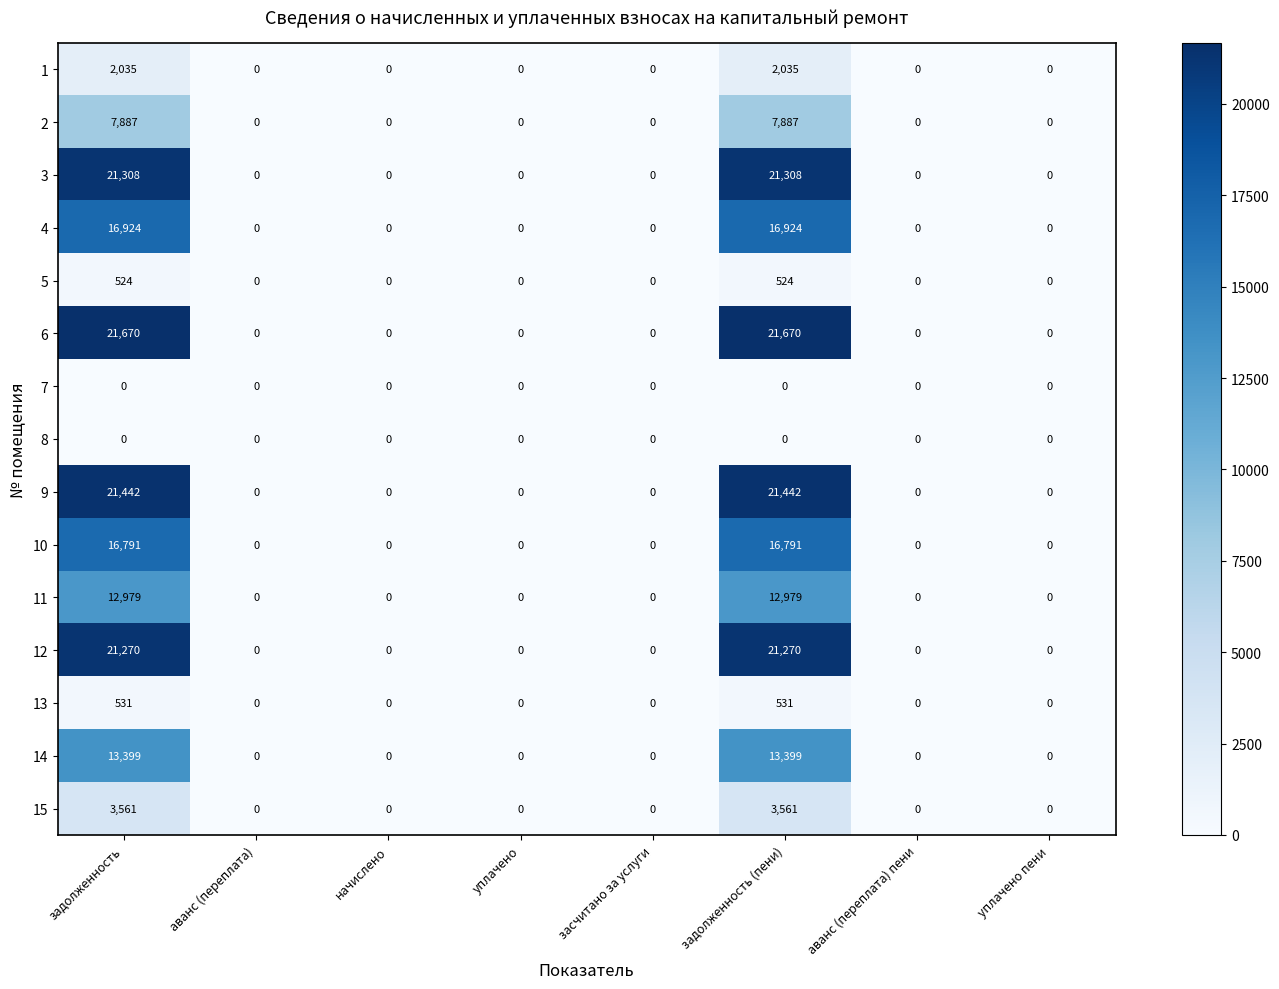

What is the greatest value displayed?

21670